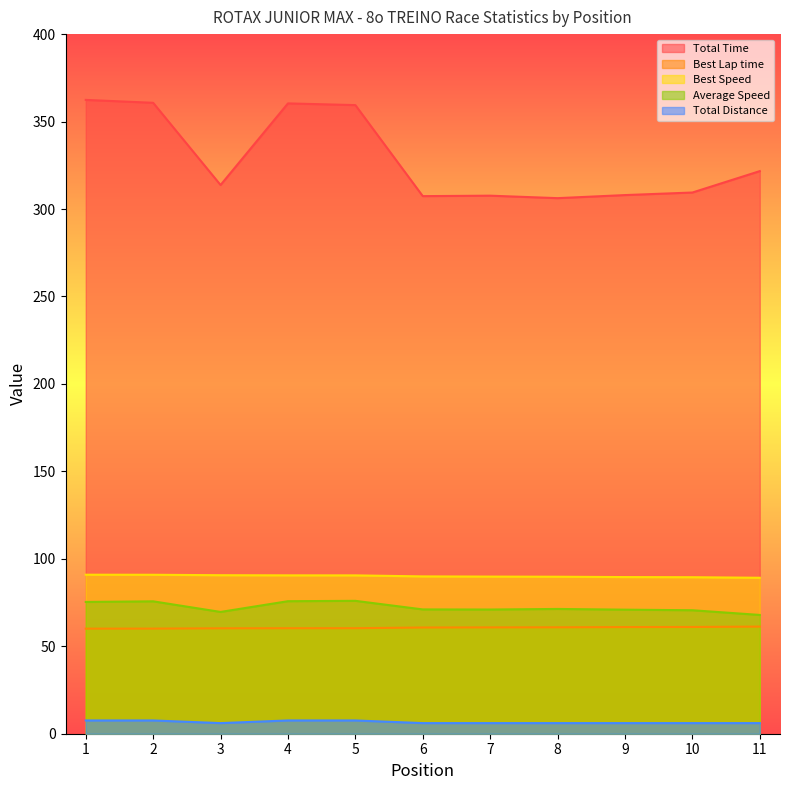

Reading left to right, transcribe all the data shown in this chart.

Total Time: 1=362.4	2=360.7	3=313.7	4=360.4	5=359.4	6=307.4	7=307.6	8=306.2	9=308.0	10=309.4	11=321.7
Best Lap time: 1=60.1	2=60.1	3=60.3	4=60.3	5=60.3	6=60.7	7=60.8	8=60.8	9=61.0	10=61.0	11=61.2
Best Speed: 1=90.9	2=90.9	3=90.6	4=90.6	5=90.5	6=89.9	7=89.8	8=89.8	9=89.6	10=89.5	11=89.2
Average Speed: 1=75.3	2=75.7	3=69.6	4=75.8	5=76.0	6=71.1	7=71.0	8=71.3	9=70.9	10=70.6	11=67.9
Total Distance: 1=7.6	2=7.6	3=6.1	4=7.6	5=7.6	6=6.1	7=6.1	8=6.1	9=6.1	10=6.1	11=6.1